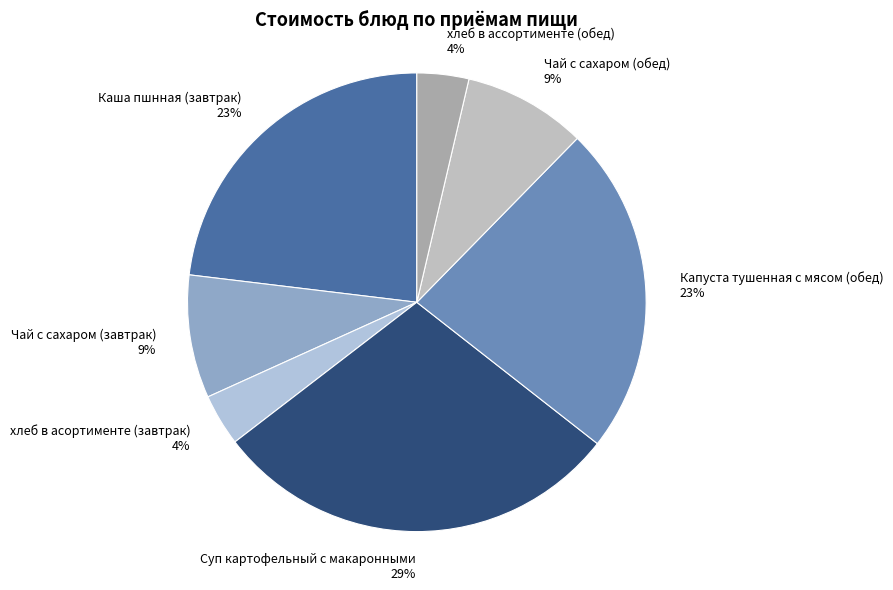

To the nearest percent, what portion does Каша пшнная (завтрак) represent?

23%